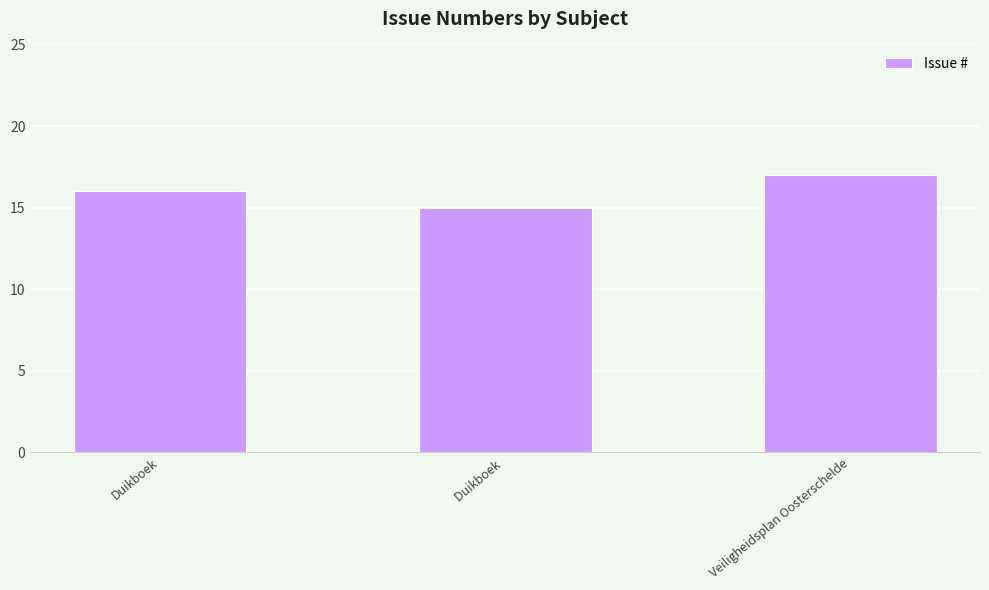

What is the sum of all values?

48